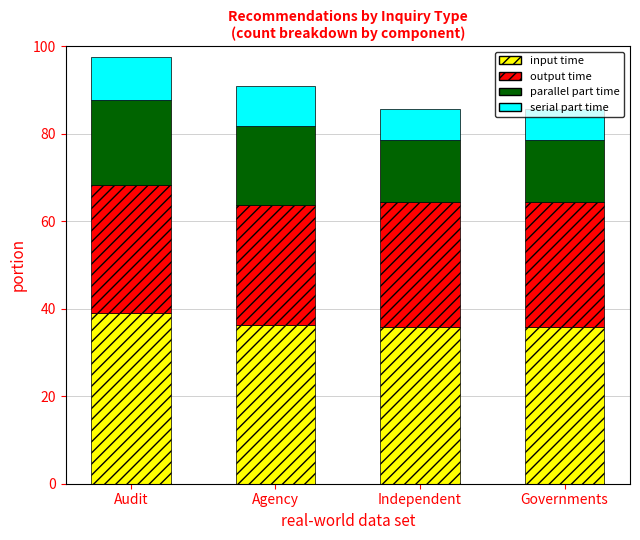

The input time series shows 59.9 at Governments. True or false?

False